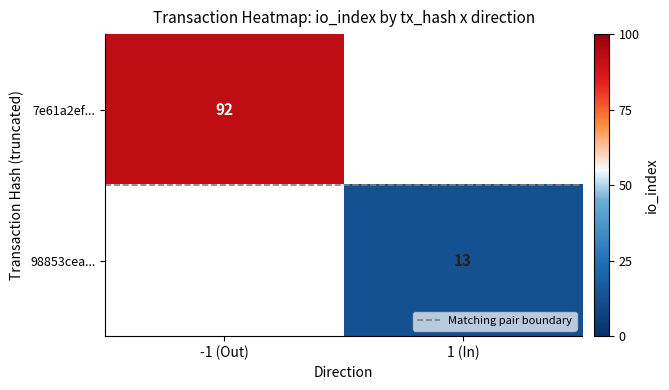

What is the maximum value shown in the chart?

92.0